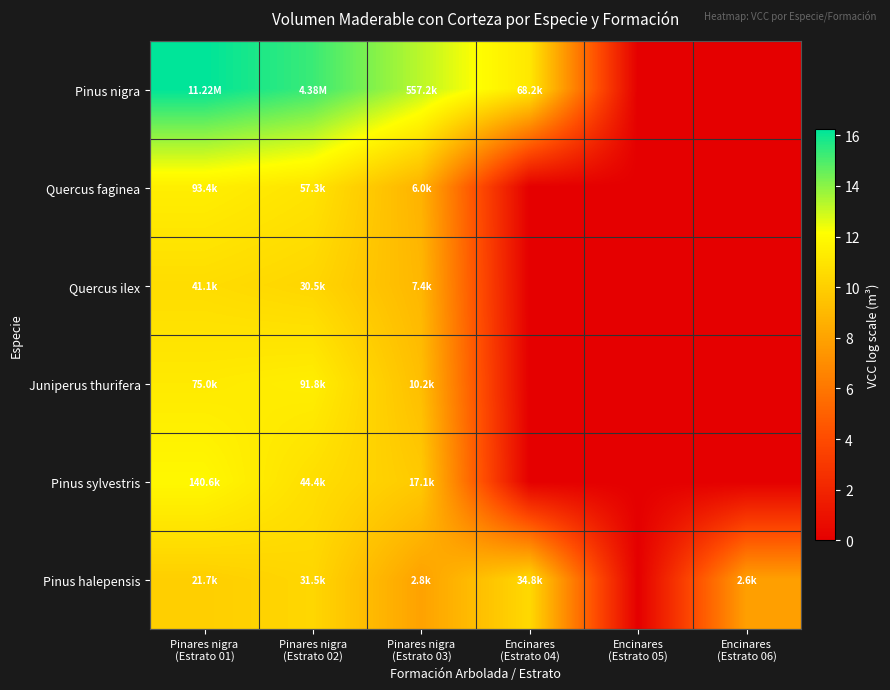

Which label corresponds to the smallest value in the chart?

Encinares
(Estrato 05)